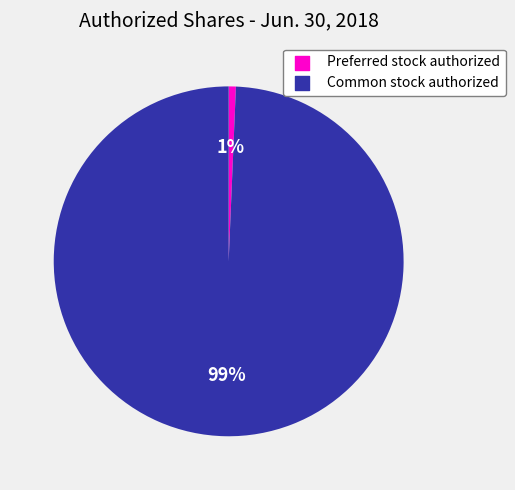

Between Common stock authorized and Preferred stock authorized, which is larger?

Common stock authorized